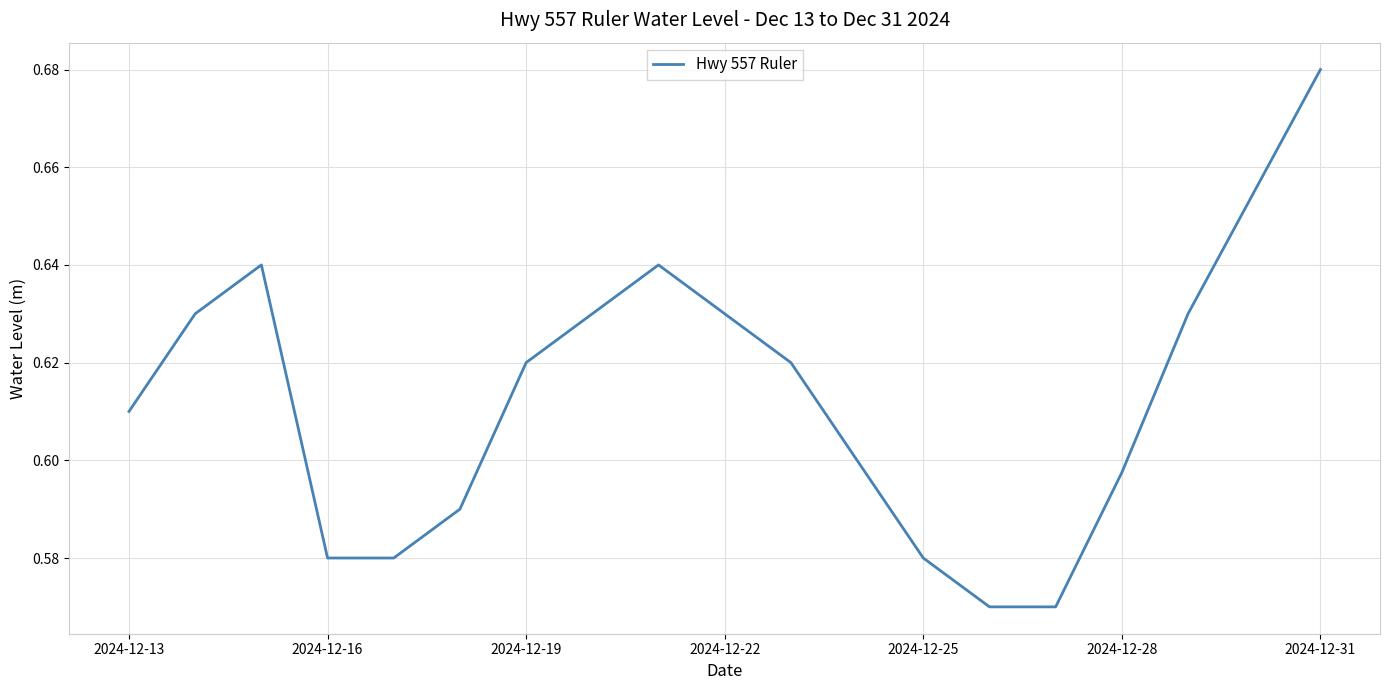

Which label corresponds to the largest value in the chart?

2024-12-31